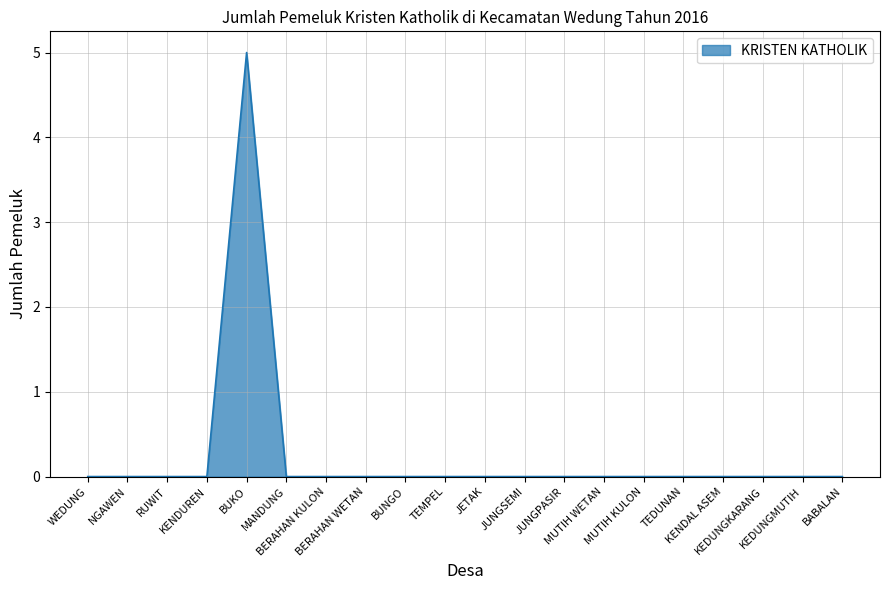

What is the difference between the maximum and minimum values?

5